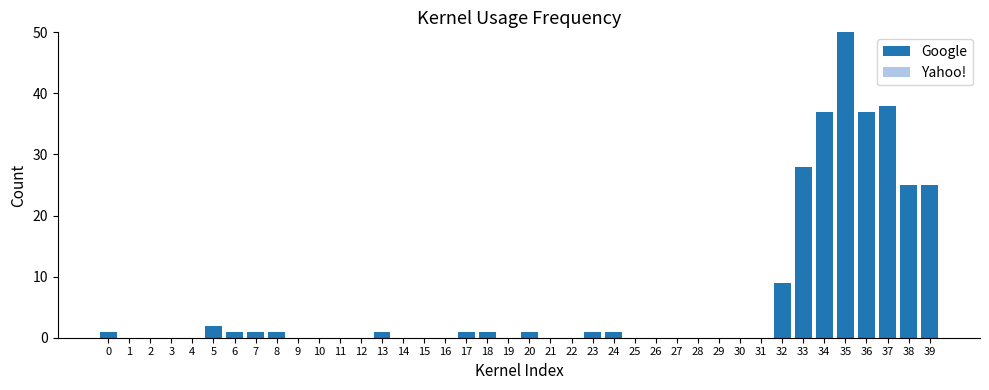

What is the maximum value shown in the chart?

50